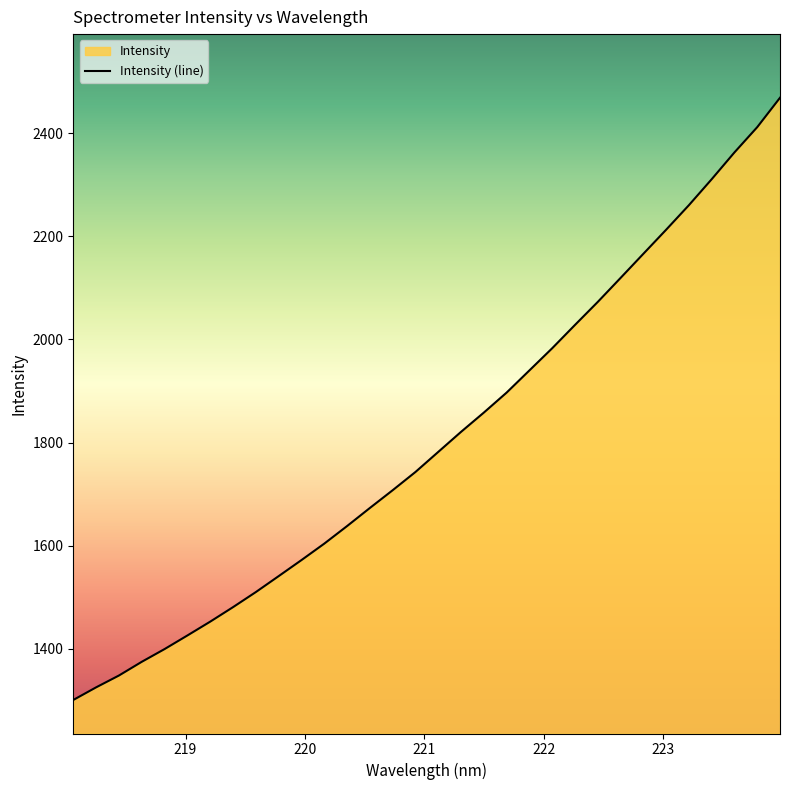

What is the average value?

1805.9